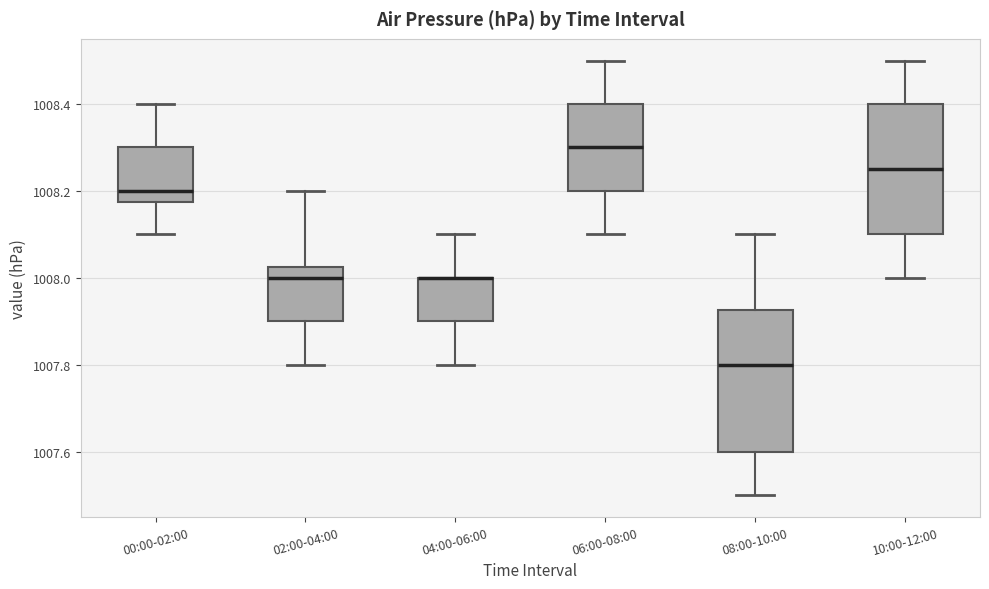

Reading left to right, read every box against the y-axis: the position of its median line, the range the box covers, and the ends of its whiskers. The values are not printed on the chart, so give them approximately, as read against the axis.

00:00-02:00: median 1008.20, box 1008.18 to 1008.30, whiskers 1008.10 to 1008.40
02:00-04:00: median 1008.00, box 1007.90 to 1008.02, whiskers 1007.80 to 1008.20
04:00-06:00: median 1008.00 (drawn on the box's upper edge), box 1007.90 to 1008.00, whiskers 1007.80 to 1008.10
06:00-08:00: median 1008.30, box 1008.20 to 1008.40, whiskers 1008.10 to 1008.50
08:00-10:00: median 1007.80, box 1007.60 to 1007.92, whiskers 1007.50 to 1008.10
10:00-12:00: median 1008.26, box 1008.10 to 1008.40, whiskers 1008.00 to 1008.50